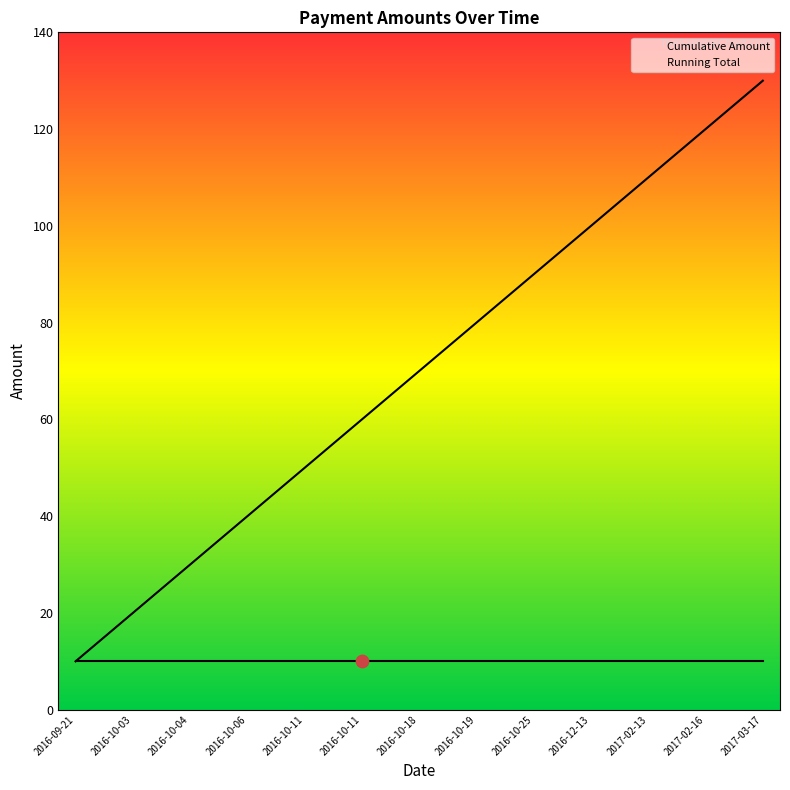

Is the value of Cumulative Amount at 2016-10-11 greater than the value of Running Total at 2016-12-13?

No